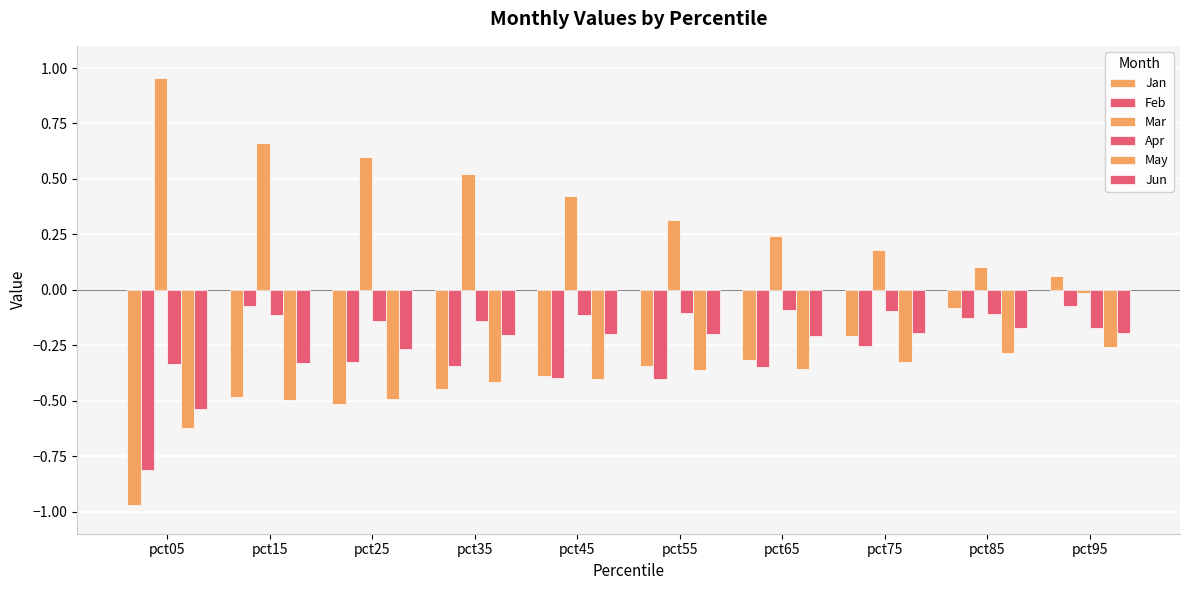

How many categories are shown in the chart?

10